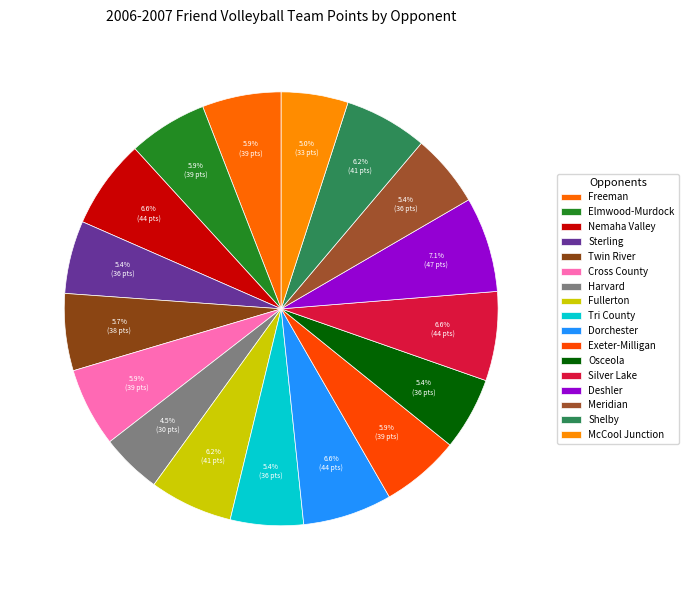

How many slices are in this pie chart?

17